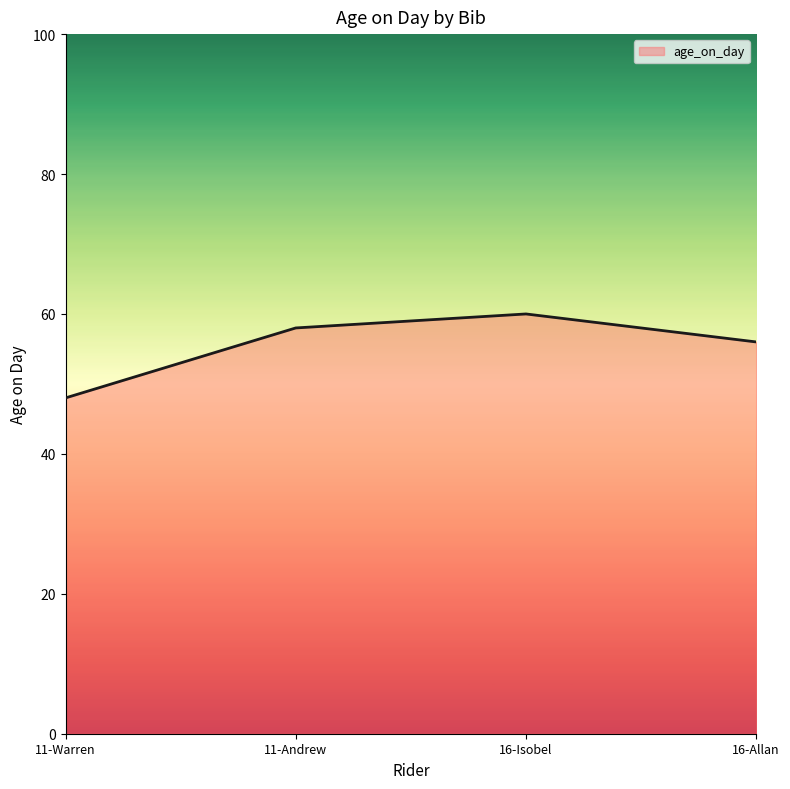

Which label corresponds to the largest value in the chart?

16-Isobel